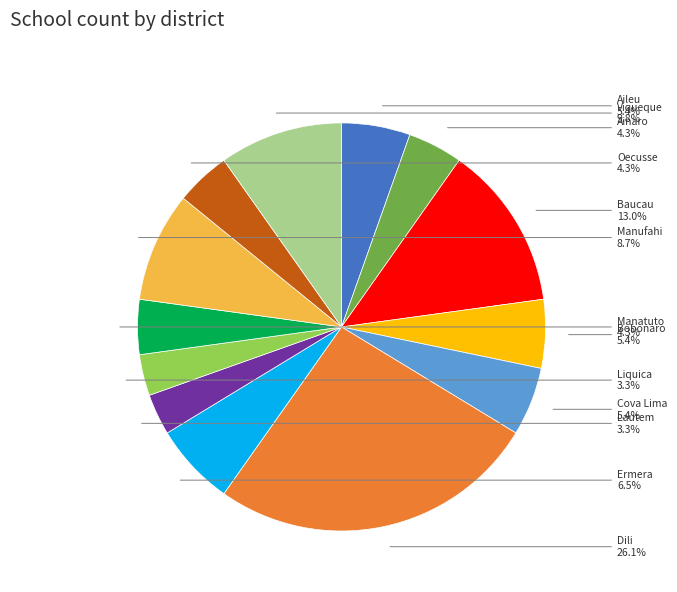

How many segments does this pie chart have?

13